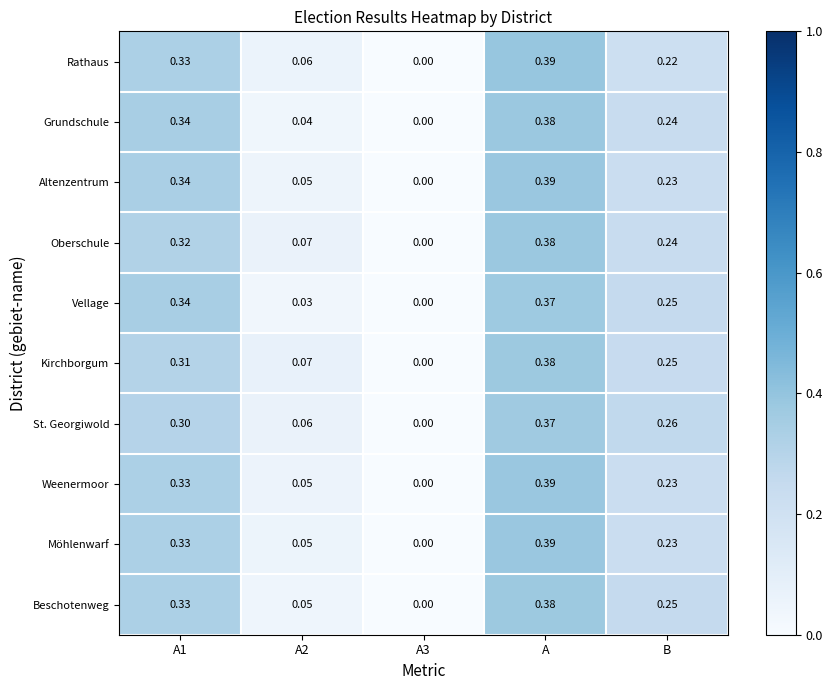

At which category is the sum across all series the highest?

A